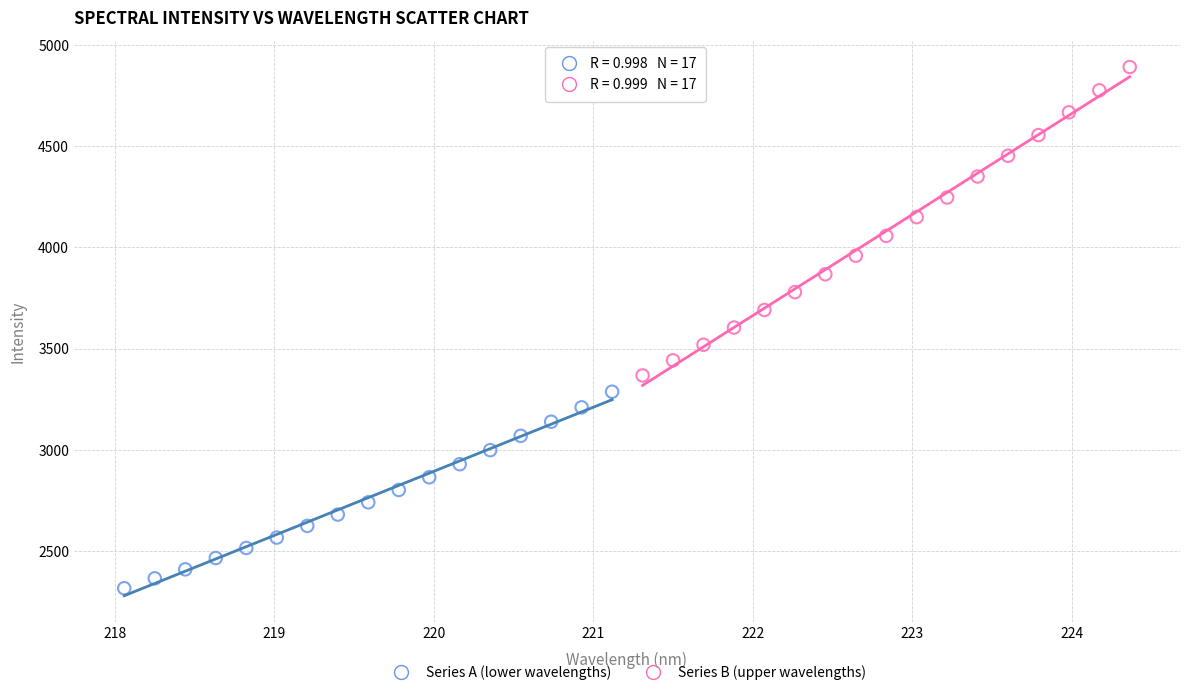

Which series reaches the maximum Y coordinate?

Series B (upper wavelengths)